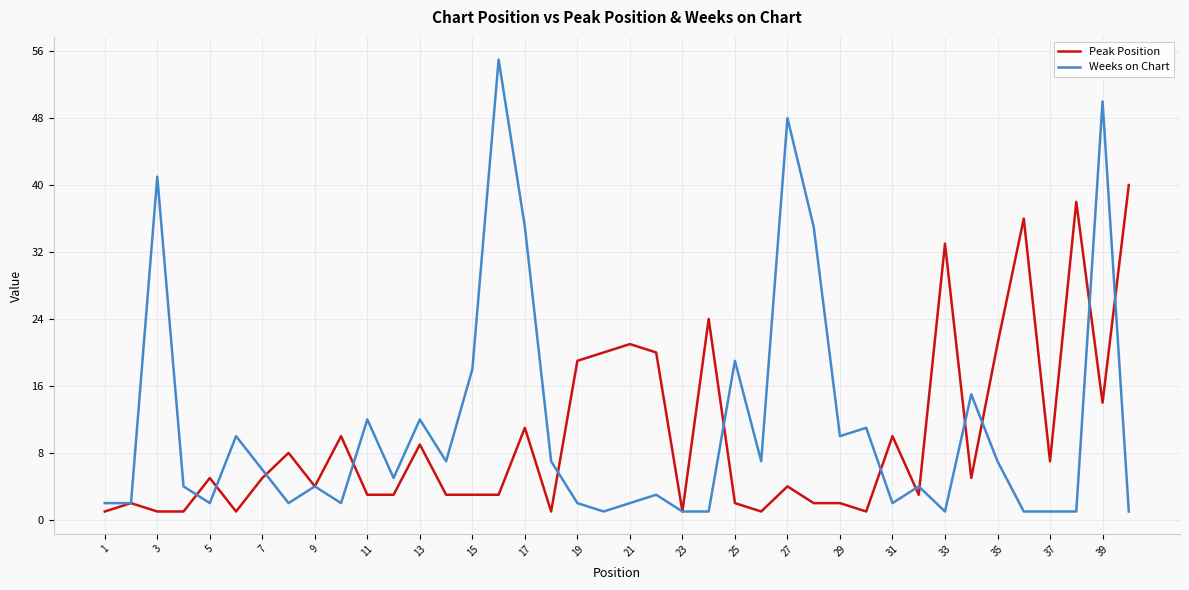

Which series has the largest range (max minus min)?

Weeks on Chart